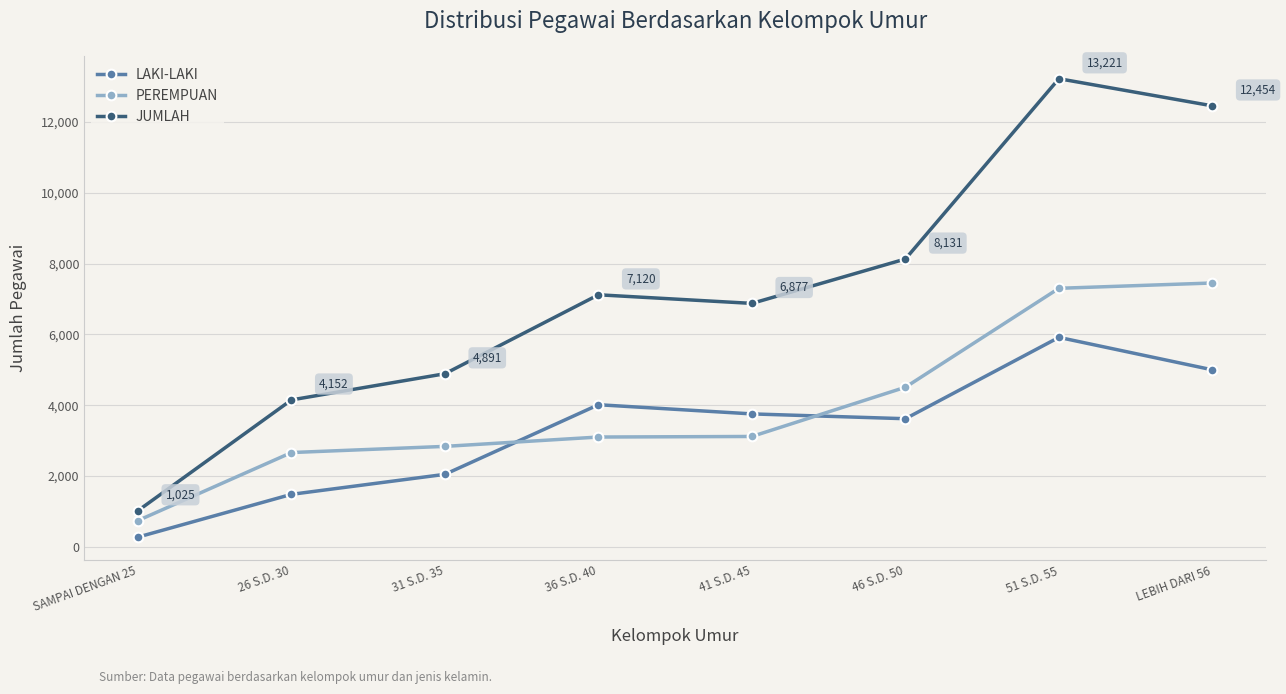

At which category does LAKI-LAKI reach its first local peak?

36 S.D. 40